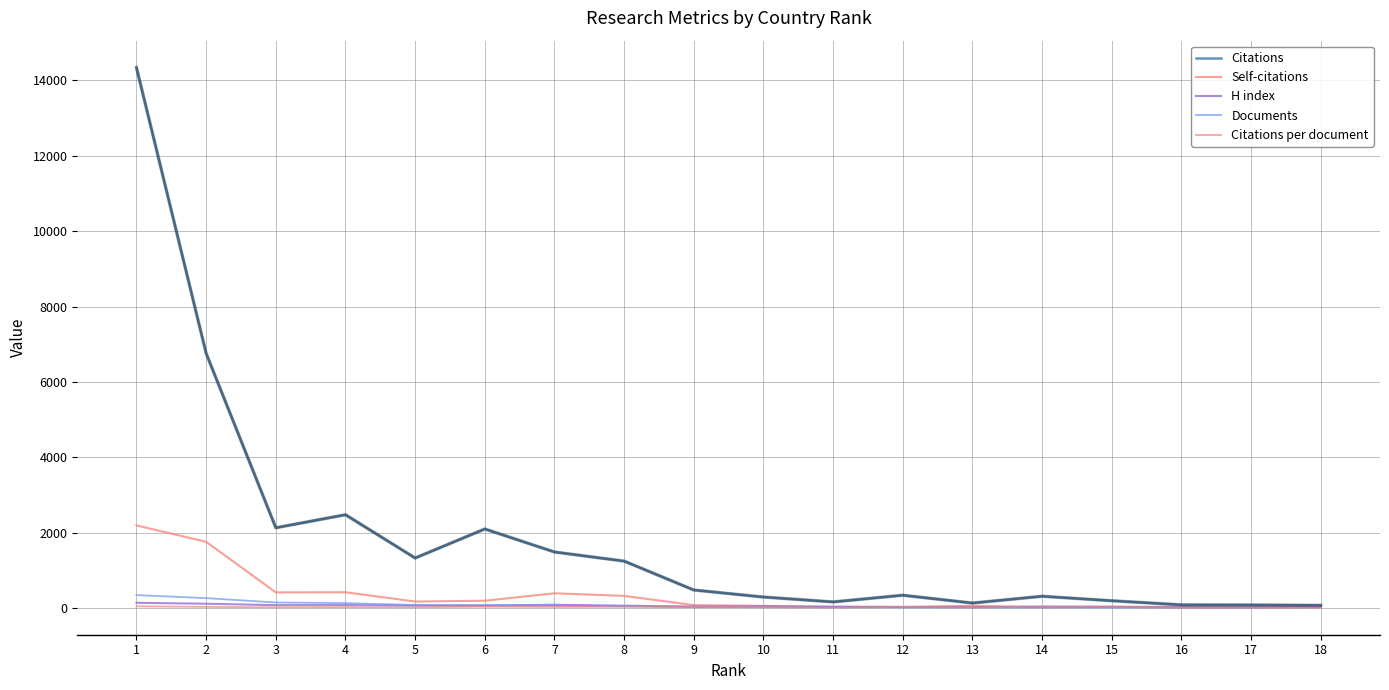

What is the difference between the maximum and minimum values in the Citations series?

14273.0